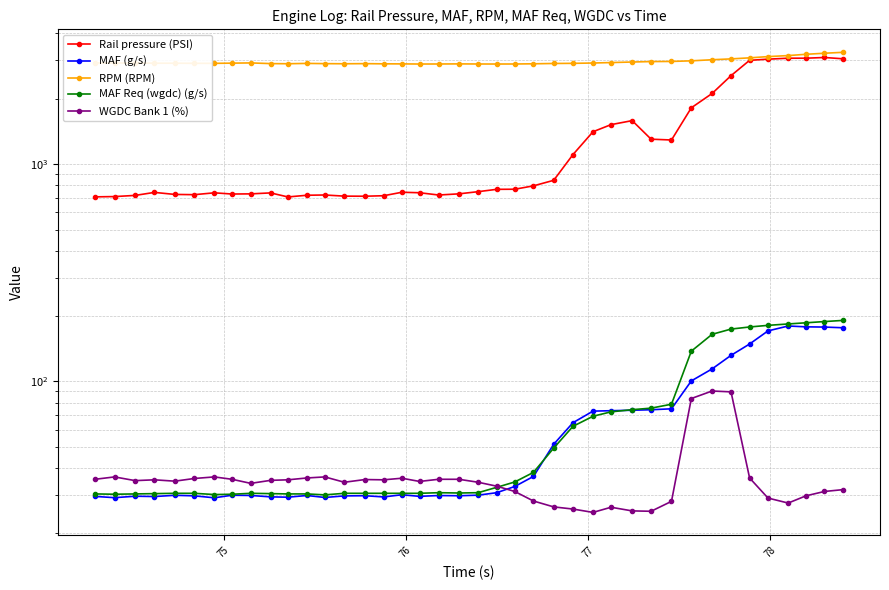

What are all the series names shown in the legend?

Rail pressure (PSI), MAF (g/s), RPM (RPM), MAF Req (wgdc) (g/s), WGDC Bank 1 (%)